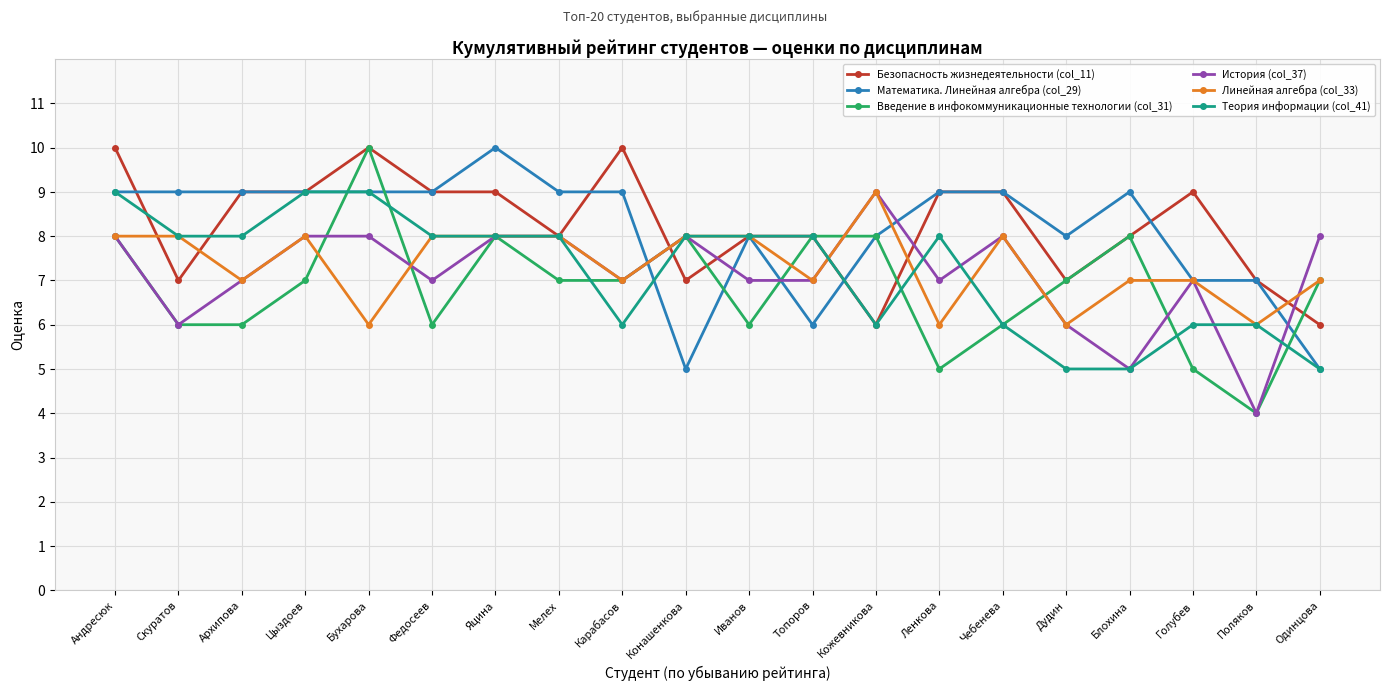

How many values in the Безопасность жизнедеятельности (col_11) series are below 9?

10